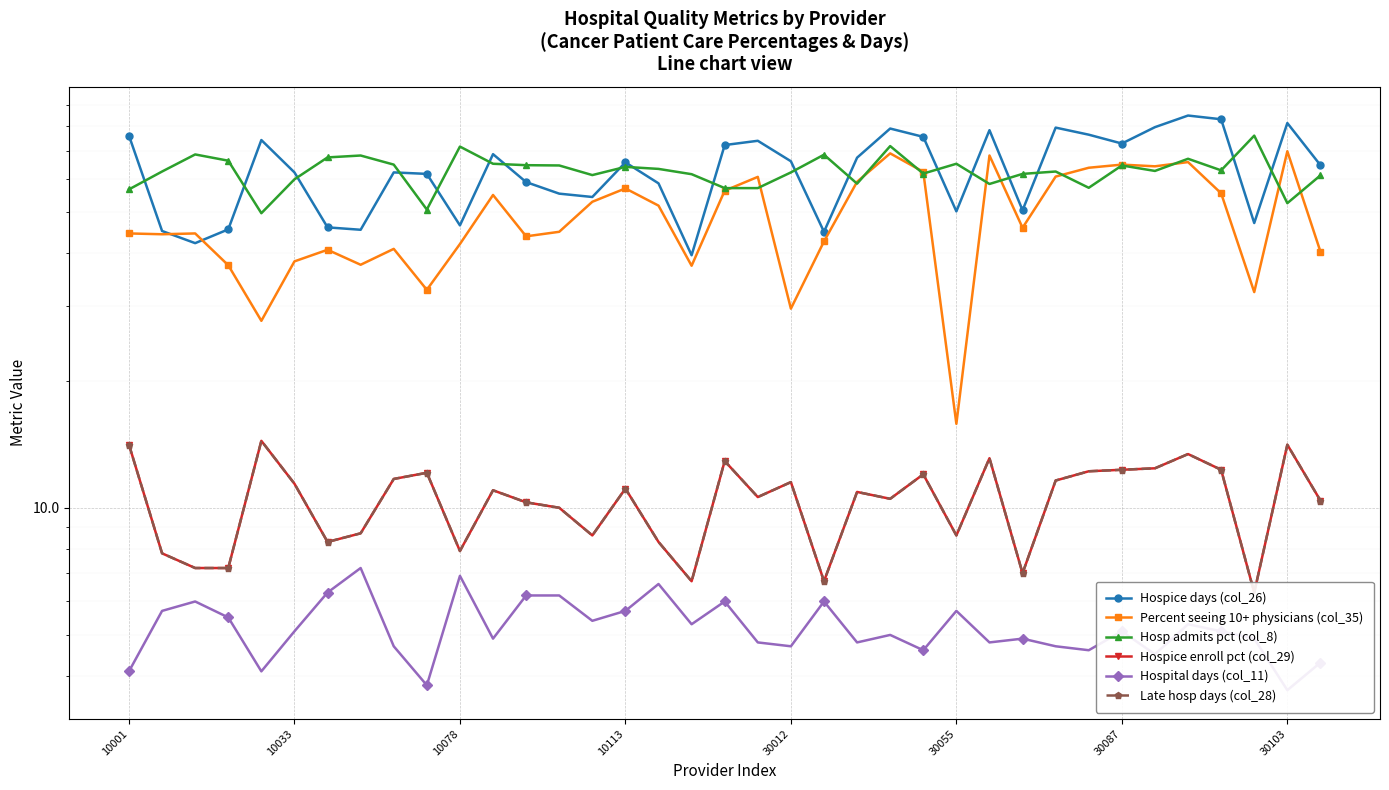

Which series has the largest total across all categories?

Hospice days (col_26)